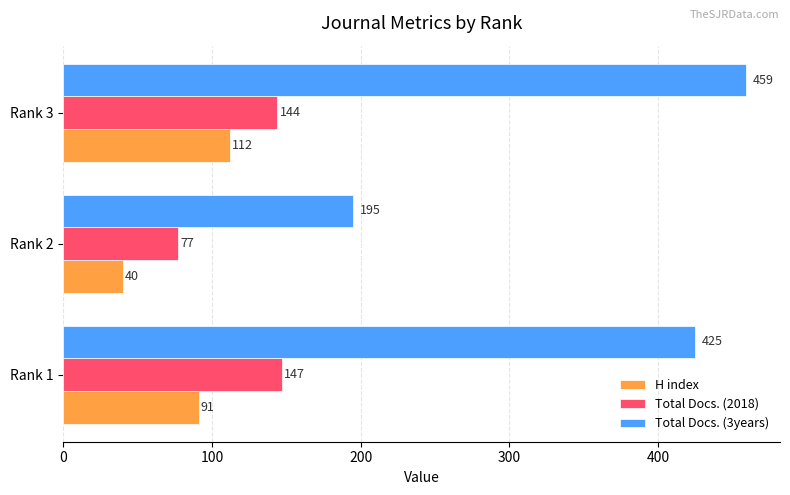

Which category has the highest value in the H index series?

Rank 3